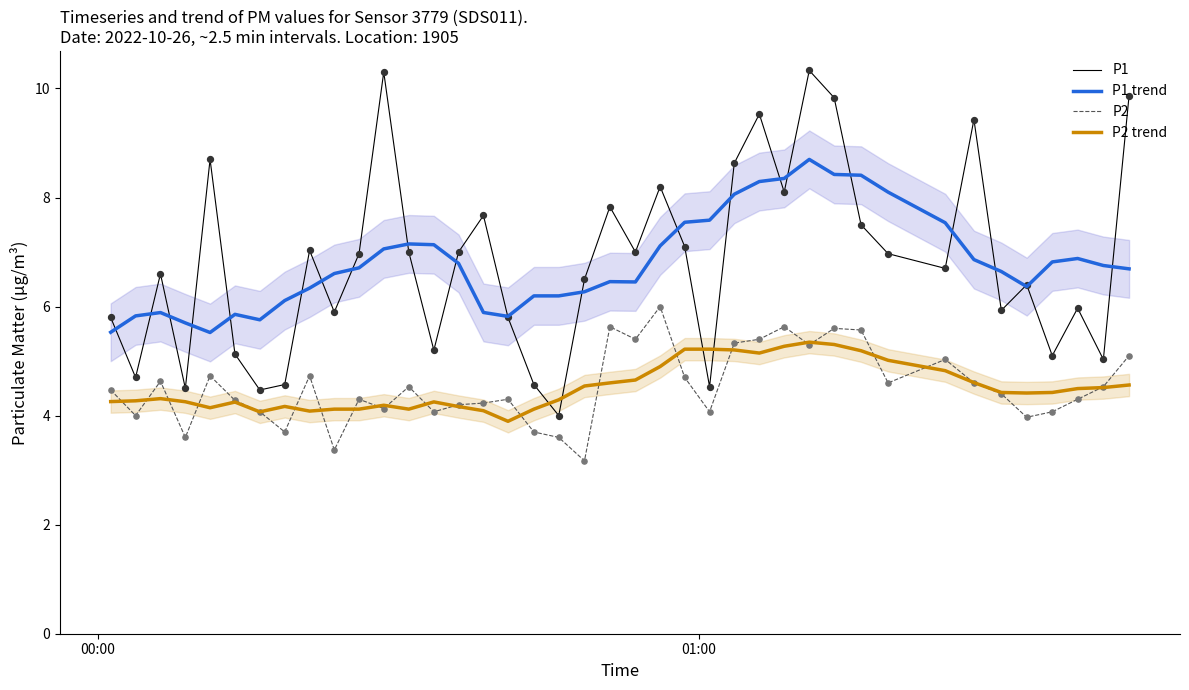

Which series has the largest Y range (max minus min)?

P1